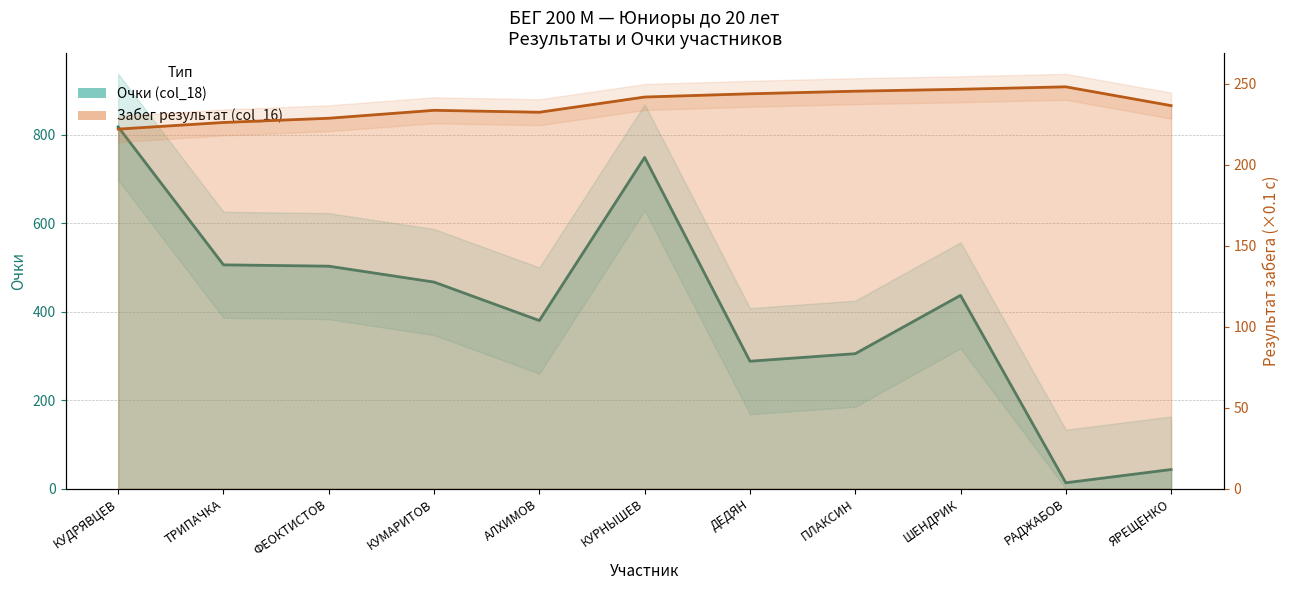

How many lines are shown in the chart?

2